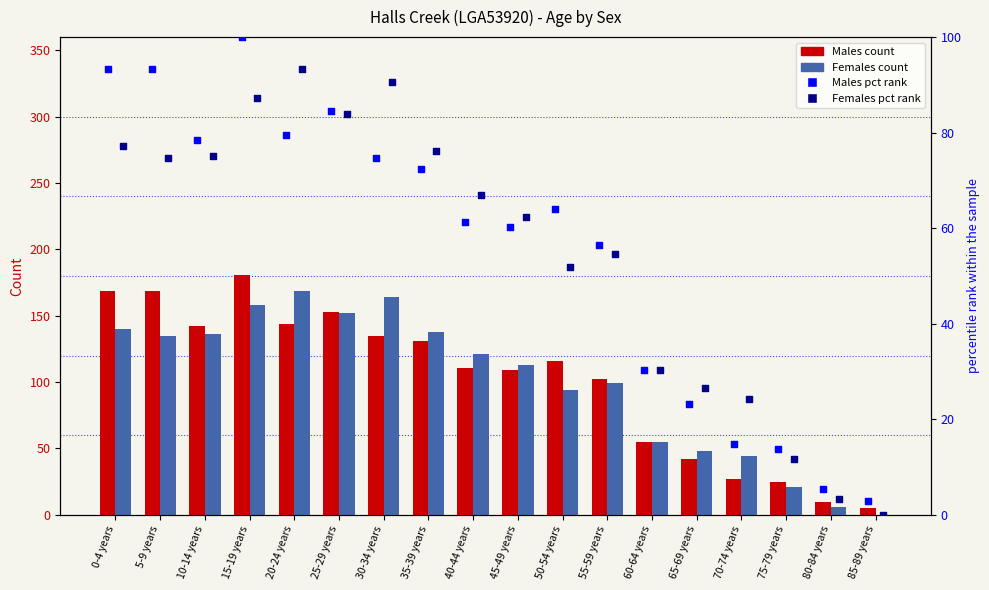

Which series has the largest total across all categories?

Males (count)